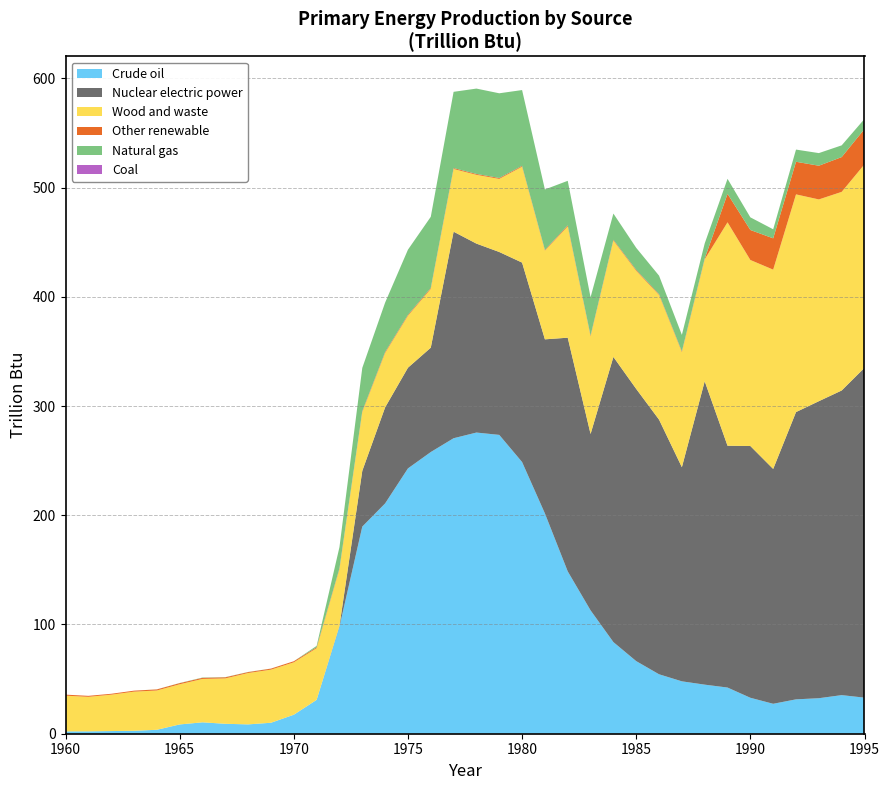

Reading left to right, what are all the values shown in this chart?

Crude oil: 1960=2.1	1961=2.2	1962=2.4	1963=2.7	1964=3.6	1965=8.5	1966=10.4	1967=9.1	1968=8.5	1969=10.0	1970=17.4	1971=31.0	1972=98.0	1973=189.6	1974=210.8	1975=242.9	1976=257.9	1977=270.5	1978=275.7	1979=273.6	1980=248.7	1981=201.7	1982=148.6	1983=113.0	1984=83.9	1985=66.5	1986=54.4	1987=48.0	1988=44.9	1989=42.3	1990=32.9	1991=27.4	1992=31.5	1993=32.5	1994=35.3	1995=33.0
Nuclear electric power: 1960=0.0	1961=0.0	1962=0.0	1963=0.0	1964=0.0	1965=0.0	1966=0.0	1967=0.0	1968=0.0	1969=0.0	1970=0.0	1971=0.0	1972=0.7	1973=51.0	1974=87.9	1975=92.2	1976=95.5	1977=189.1	1978=173.0	1979=167.4	1980=182.6	1981=159.4	1982=213.9	1983=161.4	1984=261.1	1985=249.2	1986=233.1	1987=196.0	1988=277.8	1989=221.4	1990=230.5	1991=215.0	1992=263.0	1993=271.9	1994=278.9	1995=302.0
Wood and waste: 1960=32.7	1961=31.6	1962=33.3	1963=35.8	1964=36.0	1965=36.8	1966=39.7	1967=41.6	1968=47.0	1969=48.6	1970=48.0	1971=47.3	1972=51.9	1973=53.8	1974=49.8	1975=47.6	1976=53.8	1977=57.4	1978=63.0	1979=66.9	1980=87.8	1981=81.2	1982=101.9	1983=89.4	1984=106.5	1985=108.2	1986=114.1	1987=105.3	1988=111.6	1989=204.5	1990=170.3	1991=182.4	1992=199.3	1993=184.7	1994=181.8	1995=186.3
Other renewable: 1960=0.9	1961=0.9	1962=0.8	1963=0.9	1964=1.0	1965=1.0	1966=1.0	1967=1.0	1968=0.8	1969=0.9	1970=1.0	1971=0.9	1972=0.8	1973=0.8	1974=0.9	1975=0.8	1976=0.9	1977=0.8	1978=0.8	1979=0.8	1980=0.7	1981=0.6	1982=0.9	1983=0.8	1984=0.7	1985=0.8	1986=0.7	1987=0.7	1988=0.7	1989=26.1	1990=27.5	1991=28.7	1992=29.8	1993=30.9	1994=31.8	1995=32.4
Natural gas: 1960=0.0	1961=0.0	1962=0.0	1963=0.0	1964=0.1	1965=0.1	1966=0.3	1967=0.2	1968=0.1	1969=0.1	1970=0.0	1971=1.2	1972=19.4	1973=39.6	1974=45.3	1975=59.7	1976=65.1	1977=69.8	1978=78.1	1979=77.5	1980=69.4	1981=55.4	1982=40.8	1983=35.0	1984=24.0	1985=20.2	1986=16.9	1987=15.1	1988=13.8	1989=13.7	1990=11.6	1991=8.3	1992=11.2	1993=11.5	1994=10.7	1995=9.2
Coal: 1960=0.0	1961=0.0	1962=0.0	1963=0.0	1964=0.0	1965=0.0	1966=0.0	1967=0.0	1968=0.0	1969=0.0	1970=0.0	1971=0.0	1972=0.0	1973=0.0	1974=0.0	1975=0.0	1976=0.0	1977=0.0	1978=0.0	1979=0.0	1980=0.0	1981=0.0	1982=0.0	1983=0.0	1984=0.0	1985=0.0	1986=0.0	1987=0.0	1988=0.0	1989=0.0	1990=0.0	1991=0.0	1992=0.0	1993=0.0	1994=0.0	1995=0.0